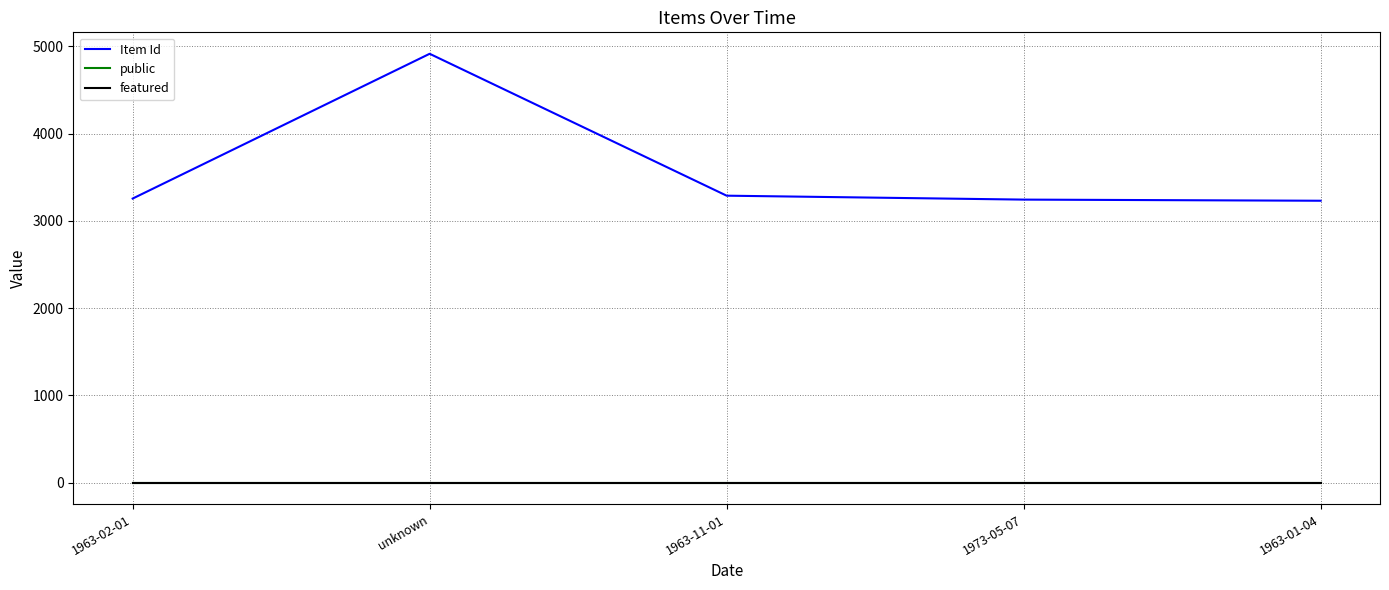

Which category has the highest value across all series?

unknown